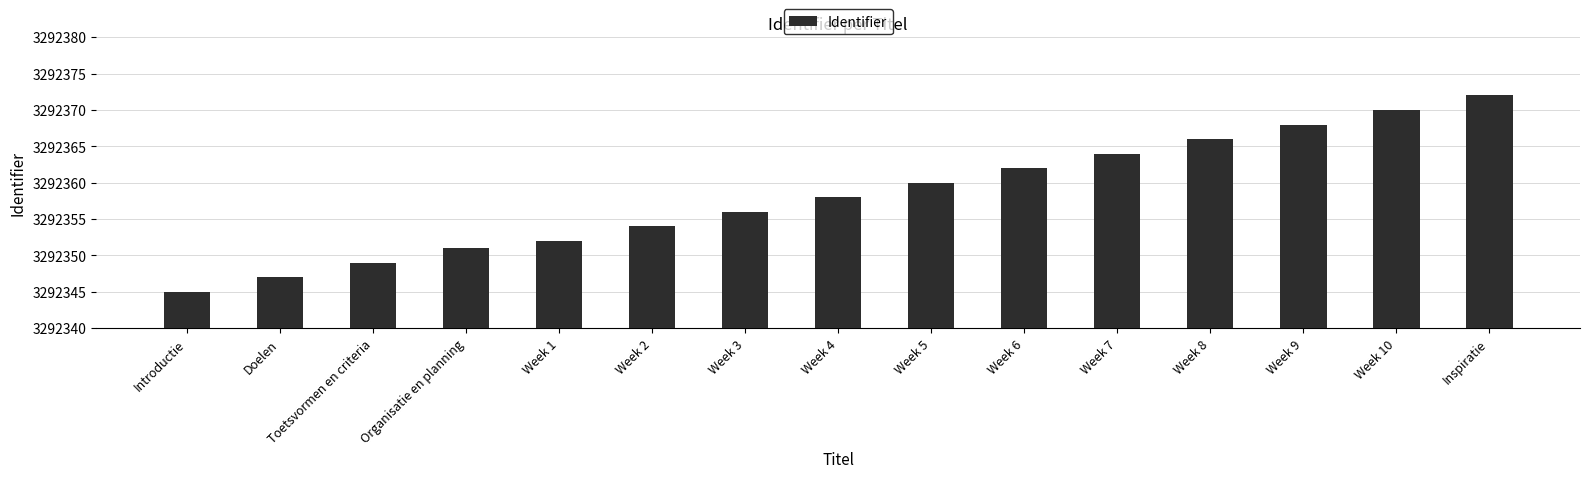

At which category does the chart reach its peak across all series?

Inspiratie